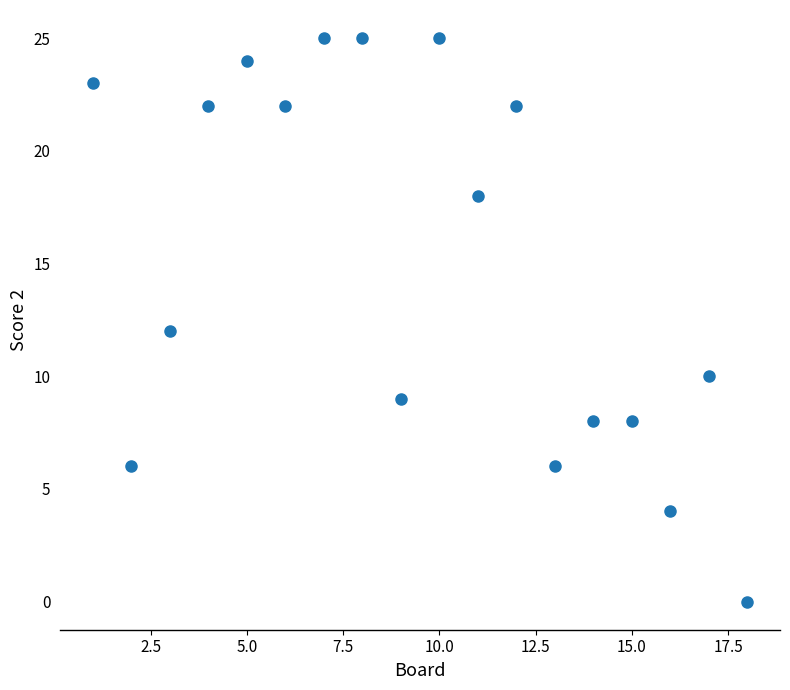

What is the range of Y values (max minus min)?

25